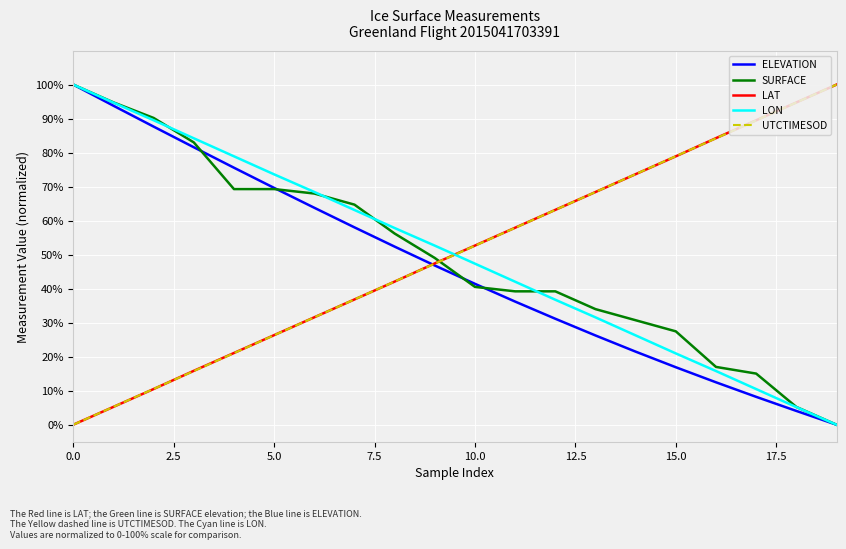

How many times do SURFACE and UTCTIMESOD cross each other?

1